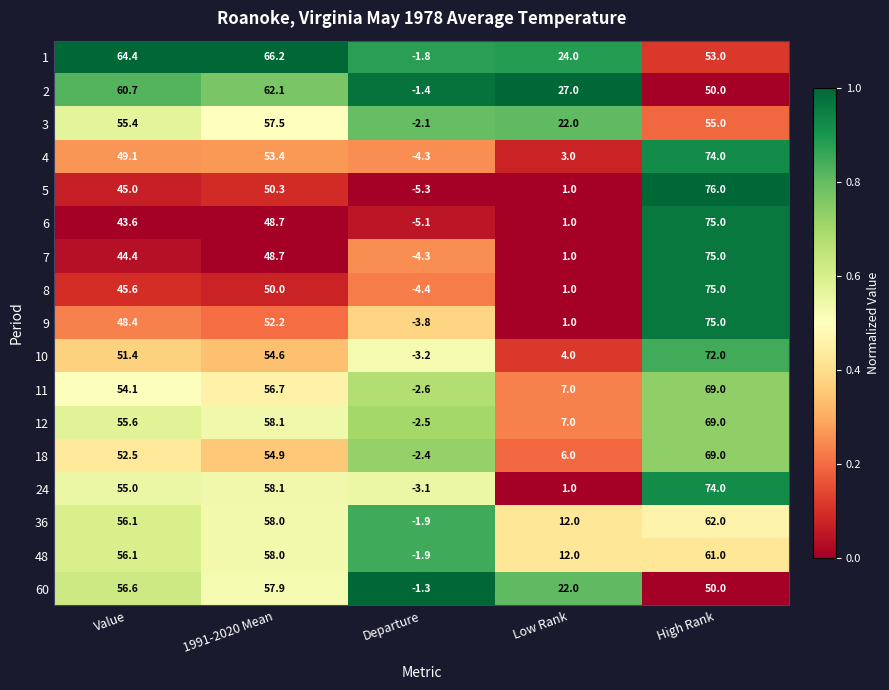

Is it true that 5 equals 1.7 at Low Rank?

False